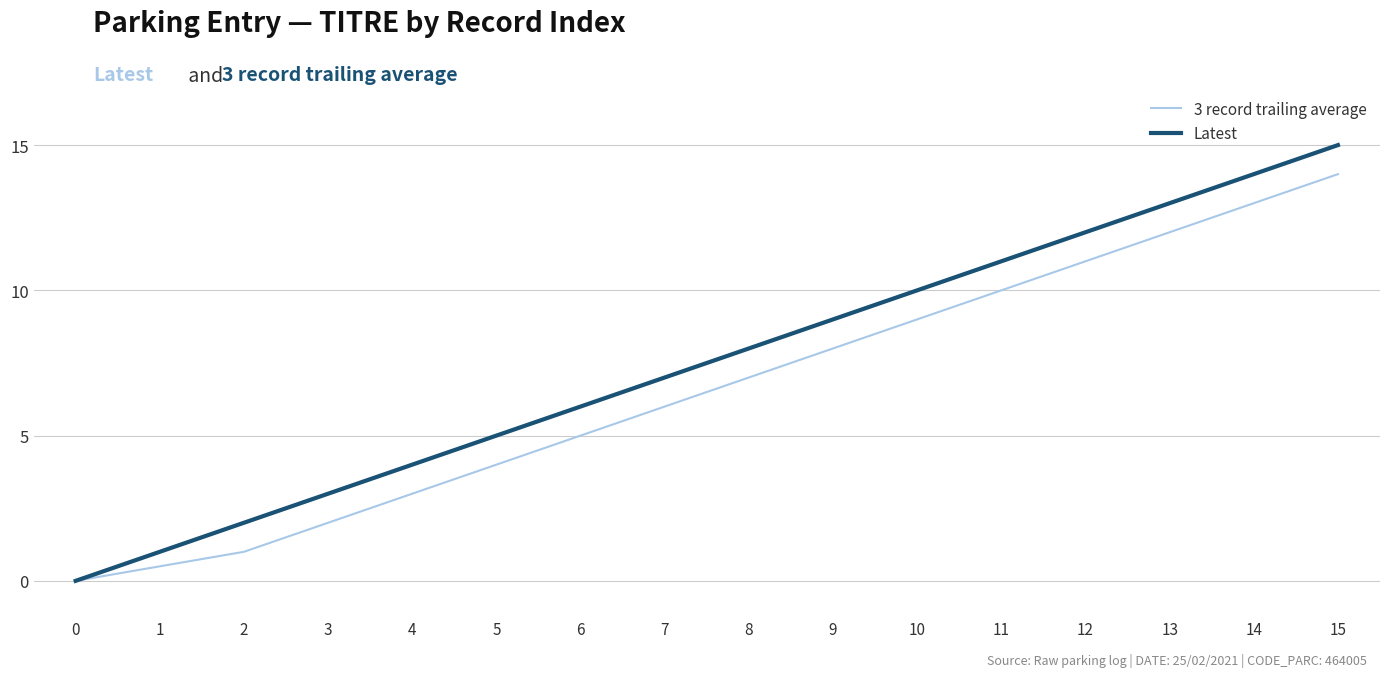

Which series has the largest total across all categories?

Latest